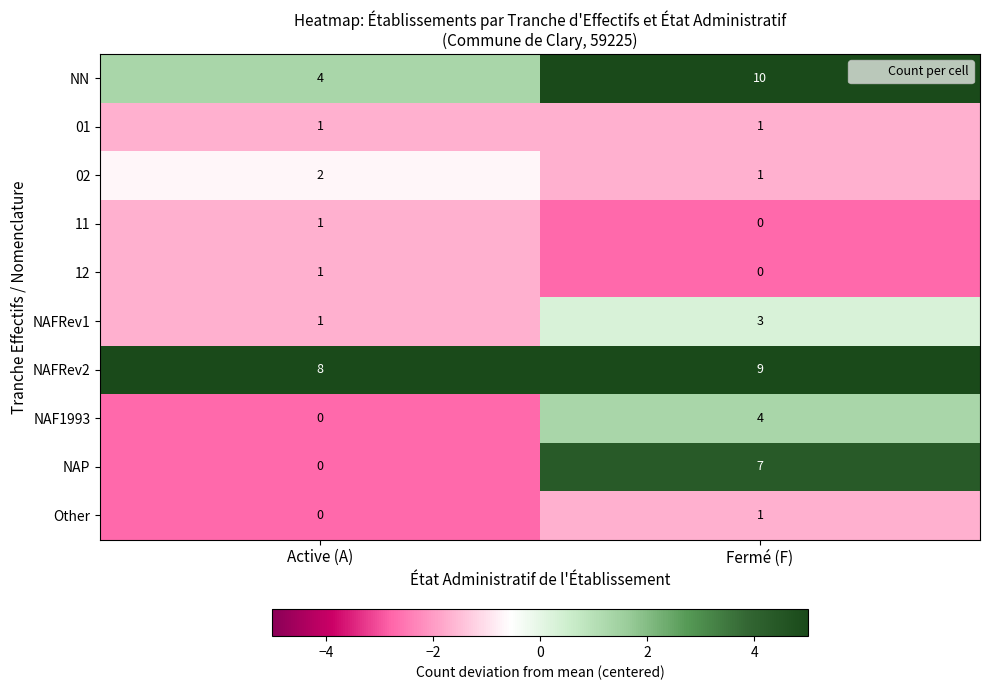

Which series has the largest range (max minus min)?

NAP